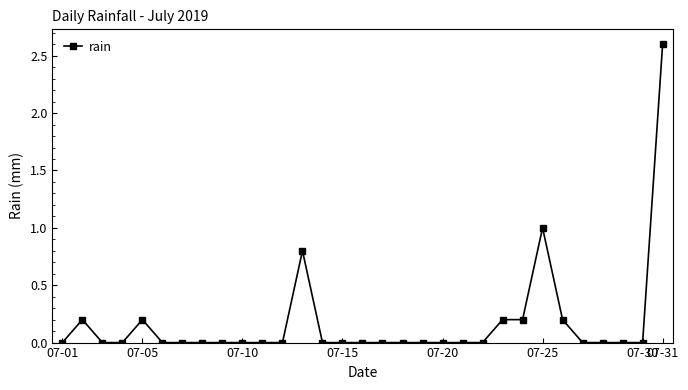

How many lines are shown in the chart?

1